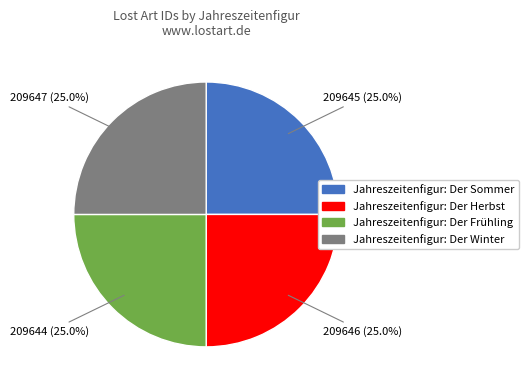

The Jahreszeitenfigur: Der Sommer slice represents 40% of the pie. True or false?

False